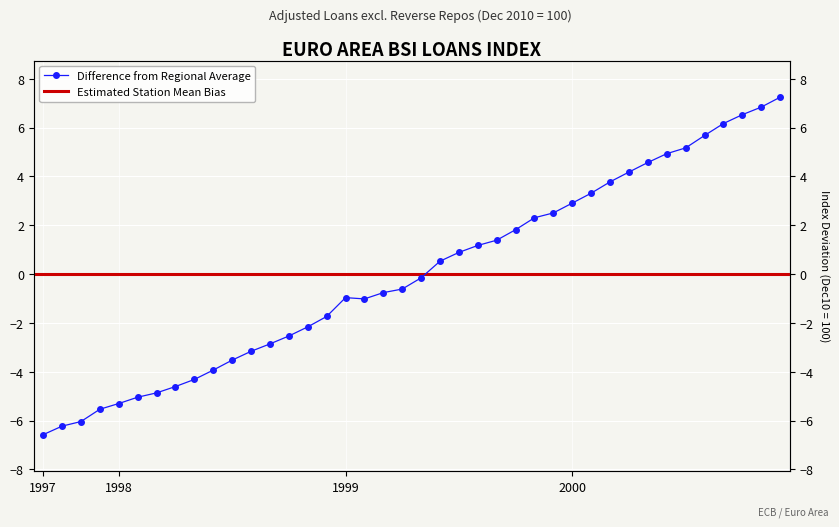

What position from the left is 1997-10?

2